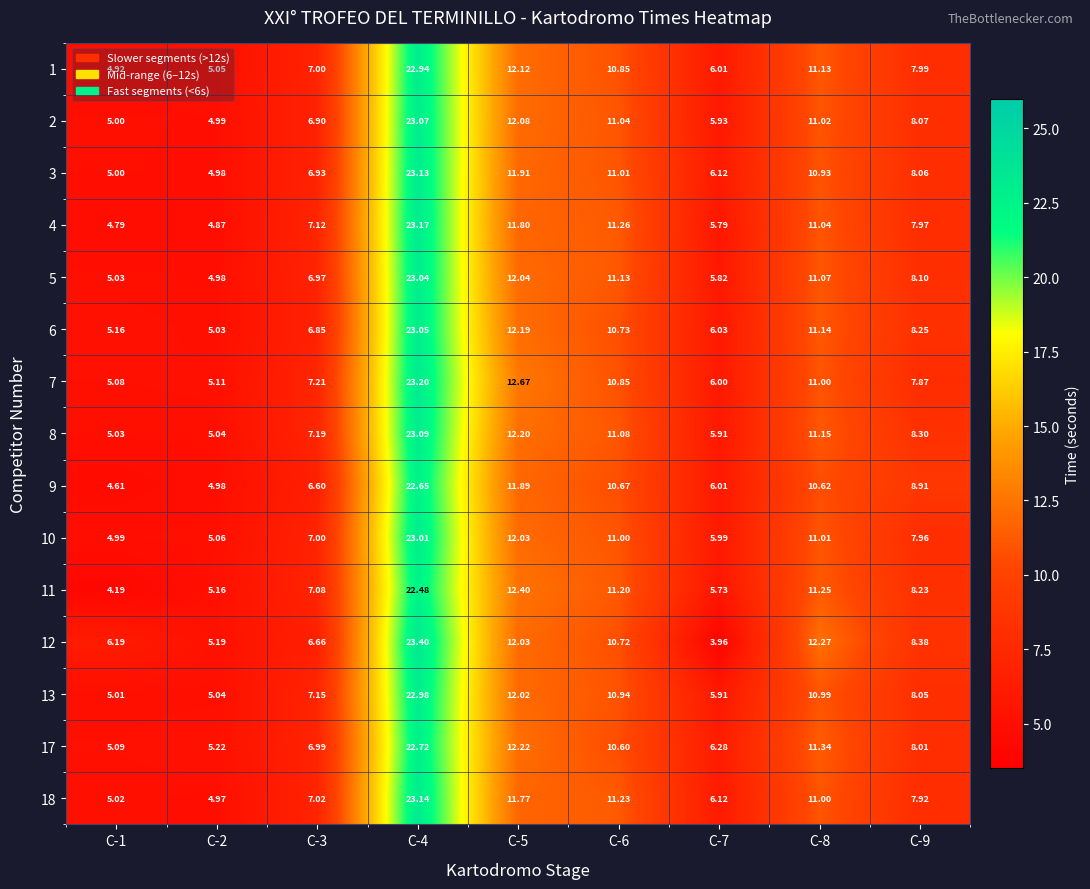

Is the value of 13 at C-6 greater than the value of 3 at C-9?

Yes